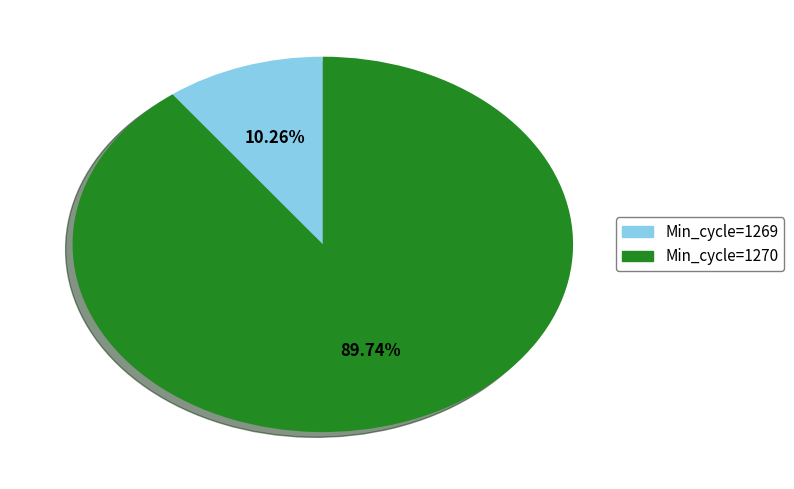

Rank the categories by value from lowest to highest.

Min_cycle=1269, Min_cycle=1270